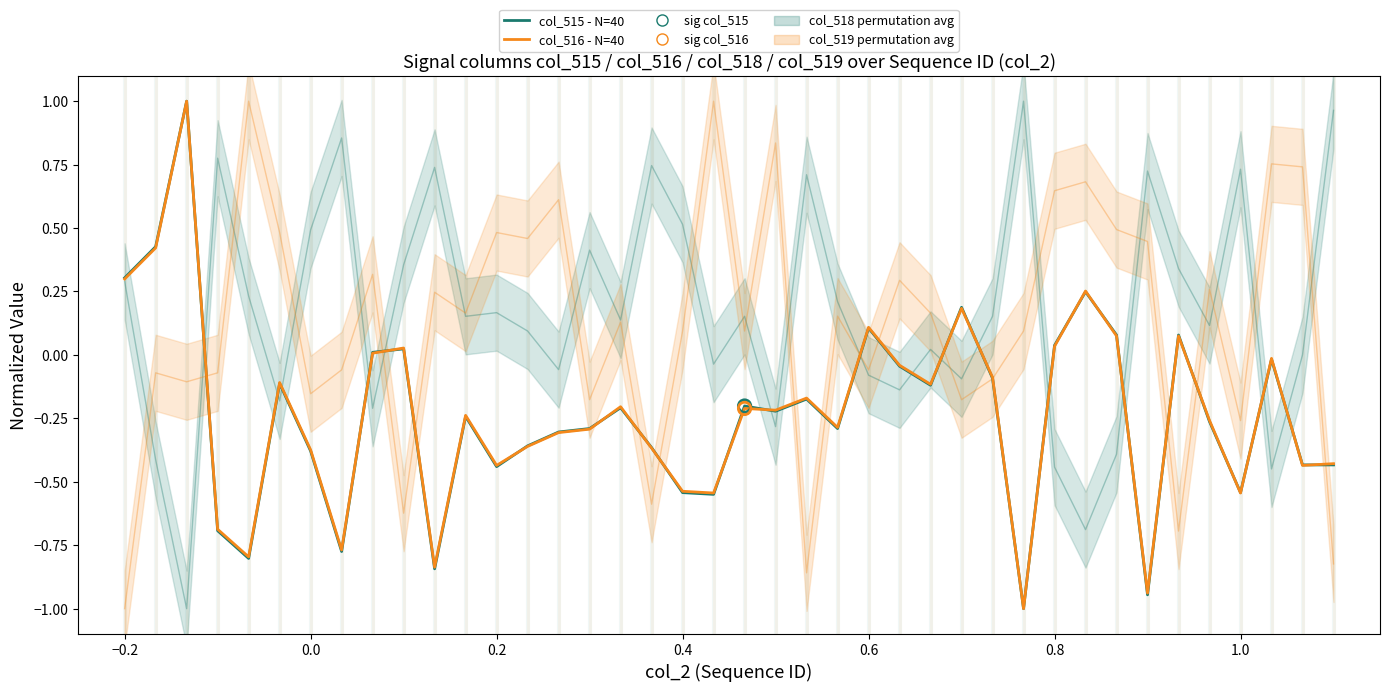

Is the value of col_519 (extra) at 36 greater than the value of col_516 (accepted) at 26?

No